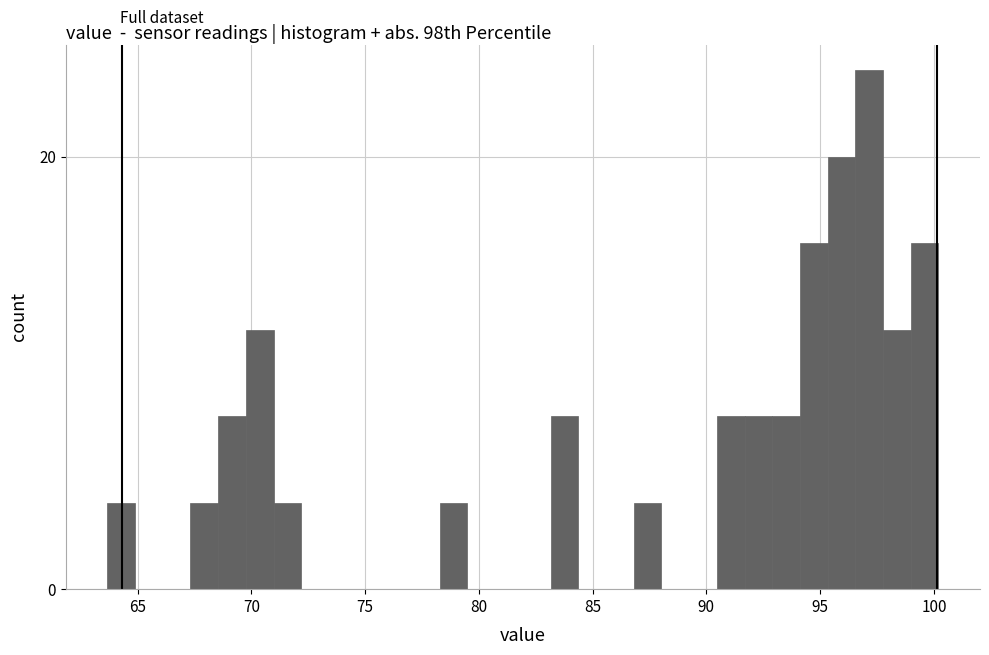

Read against the x-axis, roughly where is the centre of the tallest bar?

97.0